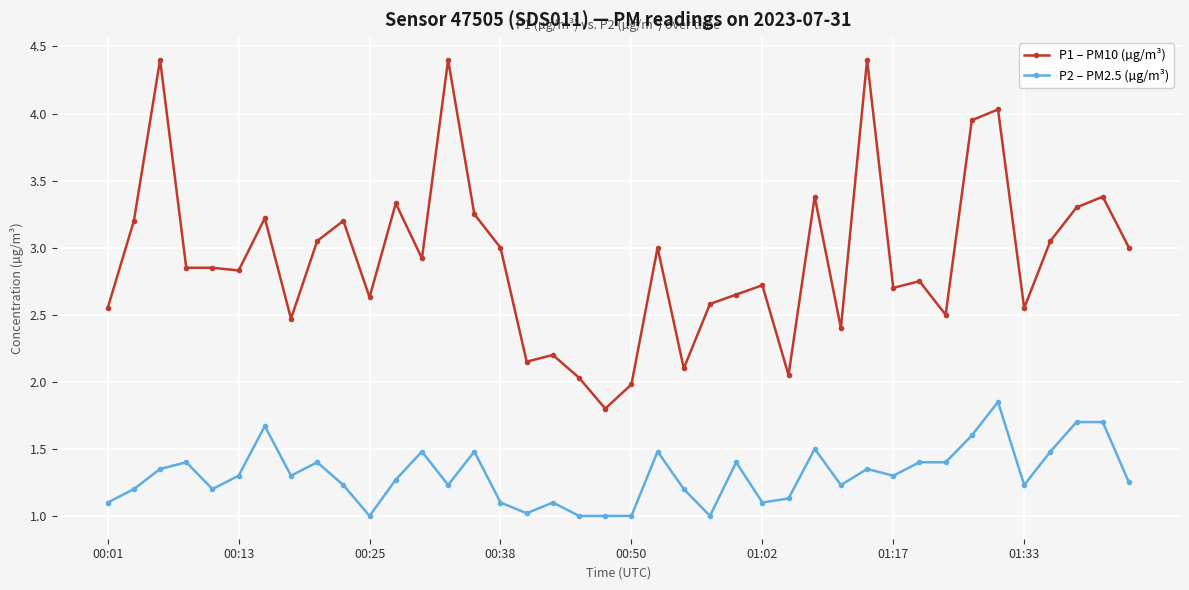

Count the number of categories in the chart.

40